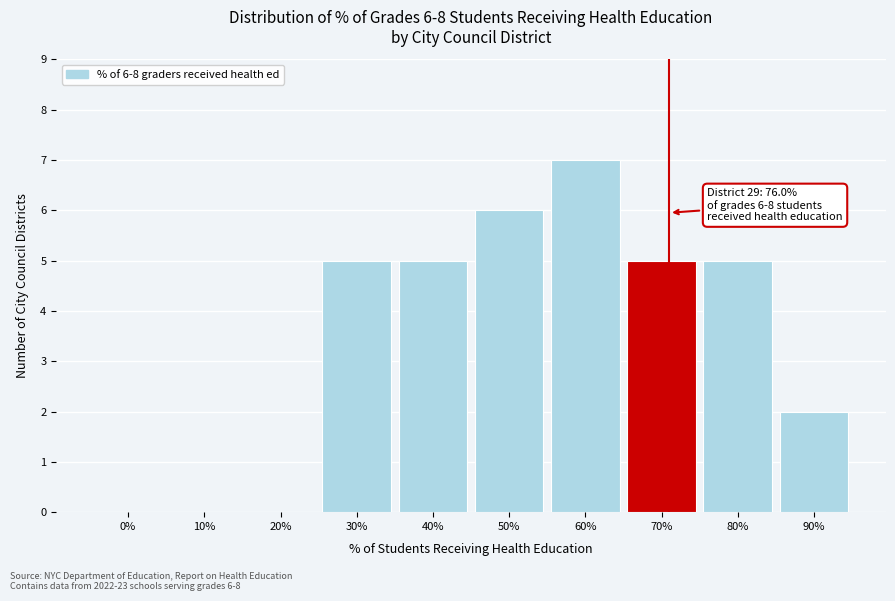

Reading left to right, what are all the values shown in this chart?

0%=0	10%=0	20%=0	30%=5	40%=5	50%=6	60%=7	70%=5	80%=5	90%=2